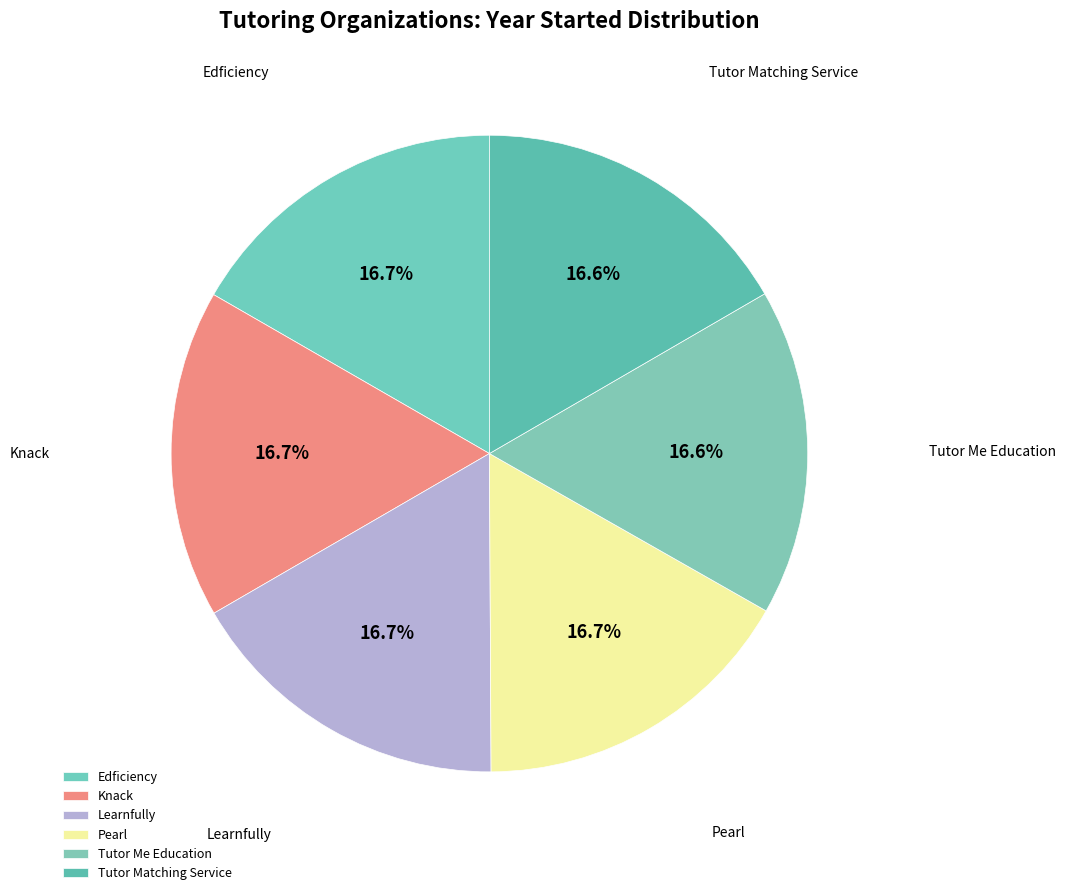

What is the total percentage of Edficiency and Knack?

33.4%